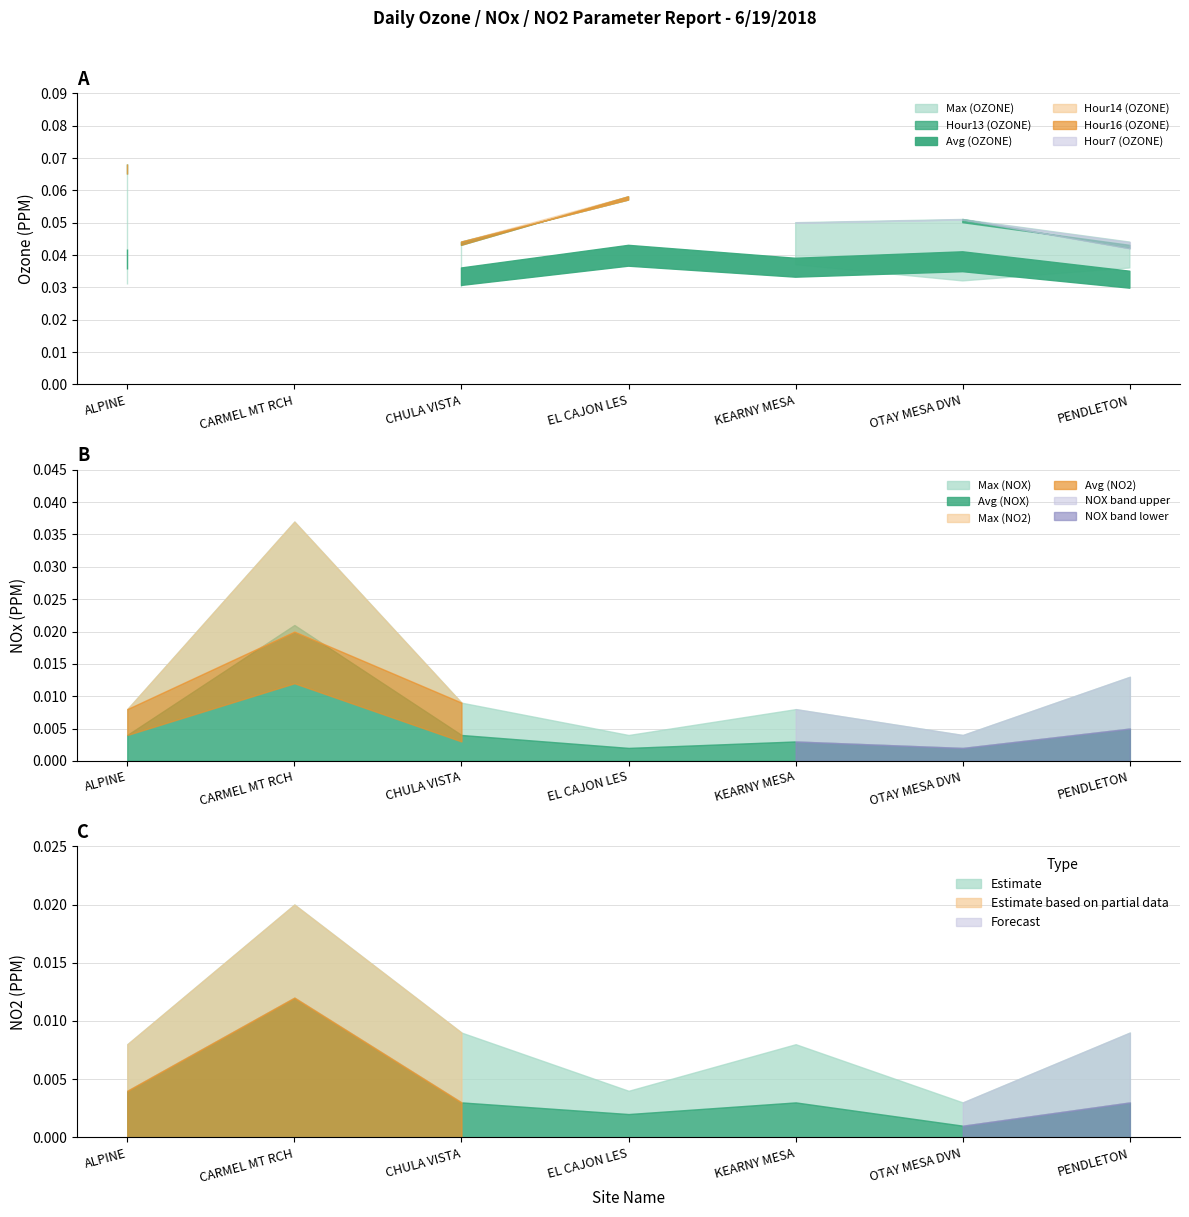

Which series has the largest range (max minus min)?

max_nox